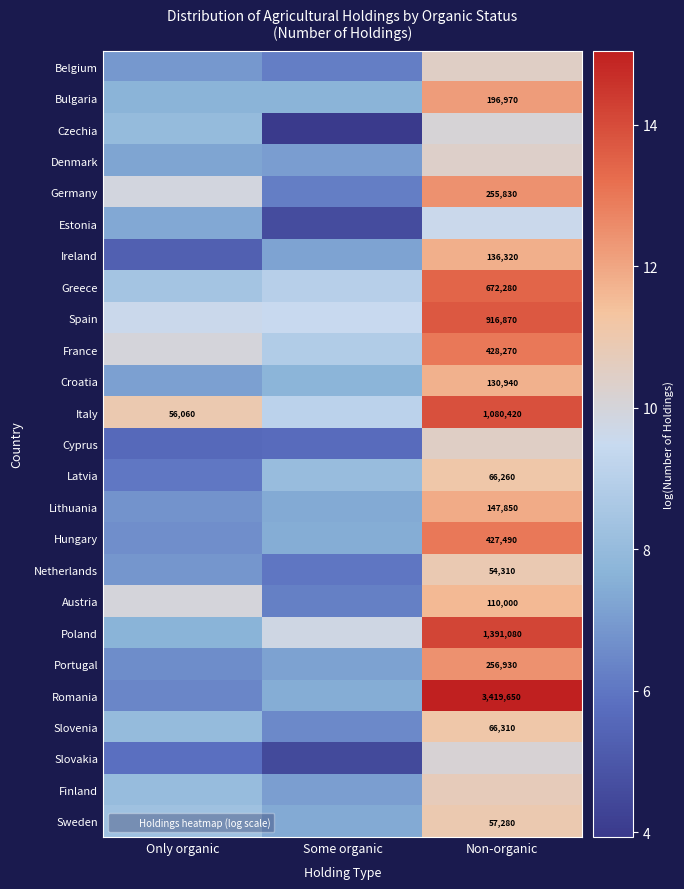

What is the approximate value of Greece at Some organic?

9.0